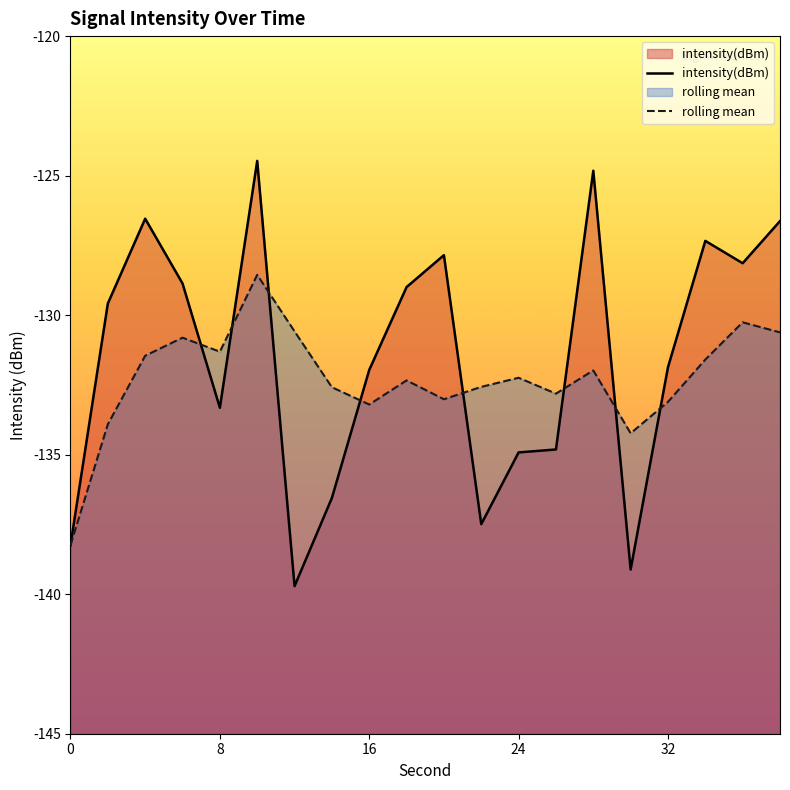

How many lines are shown in the chart?

2